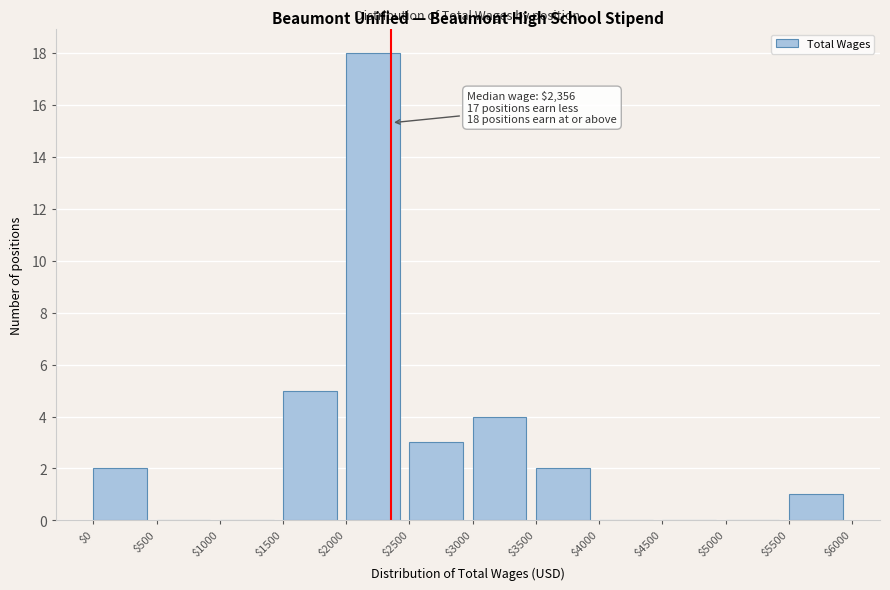

Which range on the x-axis has the tallest bar?

$2000 to $2500